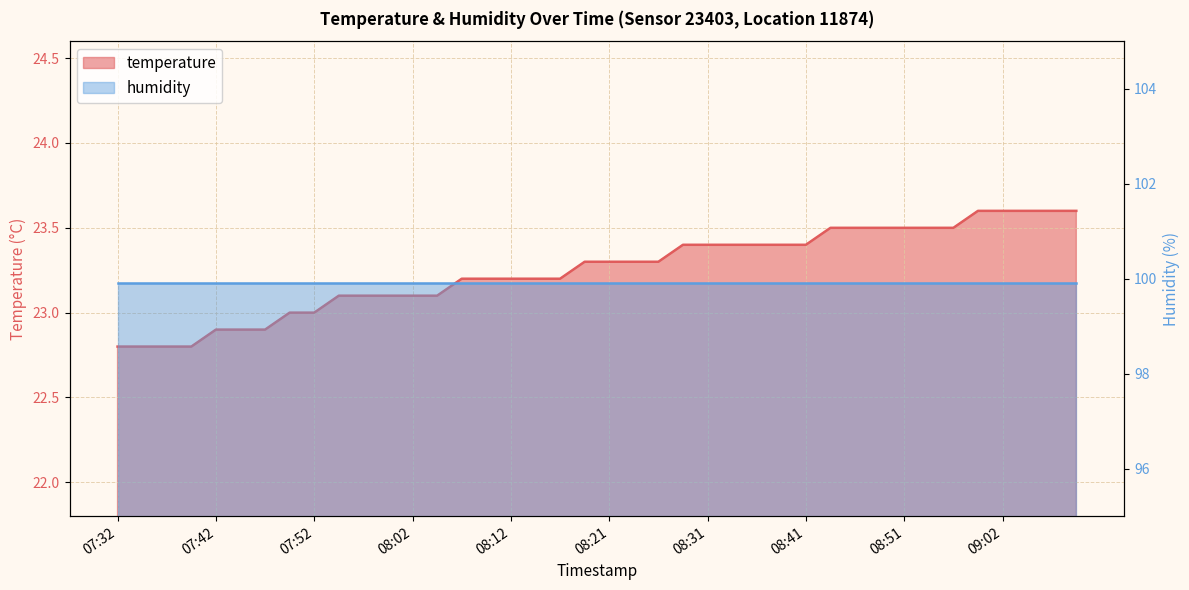

Where does the data first go above 23?

07:54